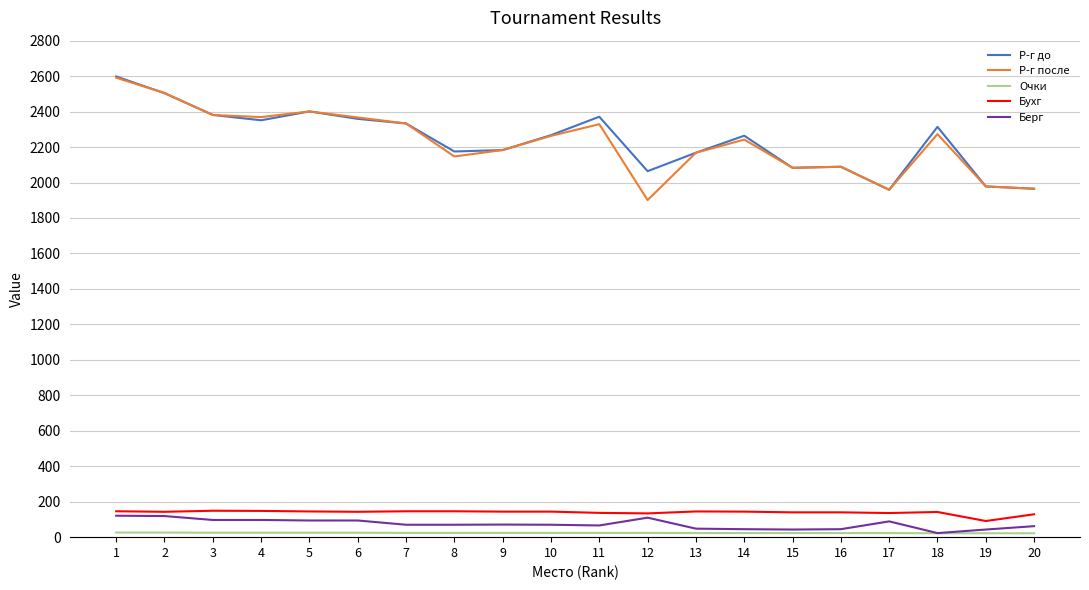

The value of Р-г после at 3 is 2381. True or false?

True